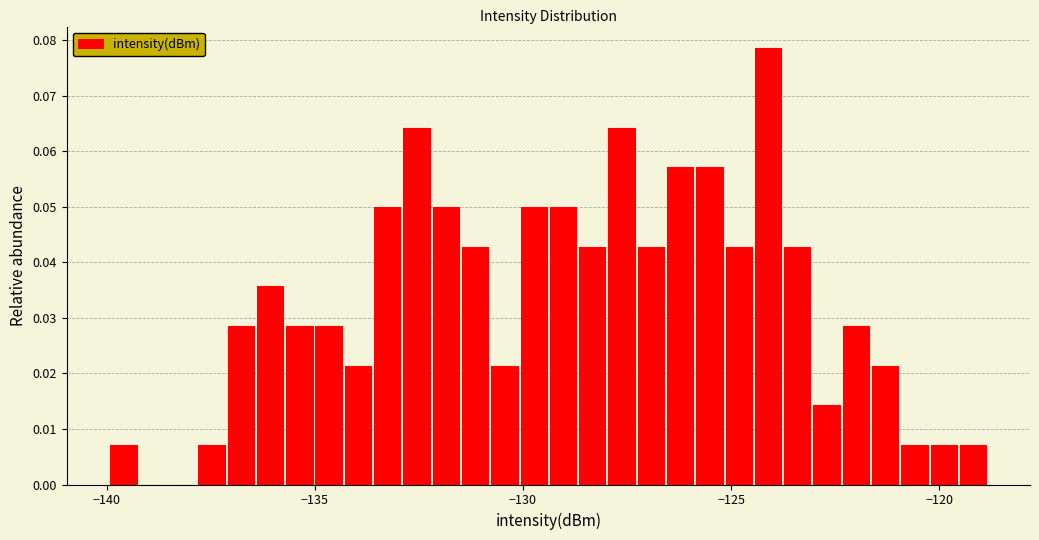

Read against the x-axis, roughly where is the centre of the tallest bar?

-124.0